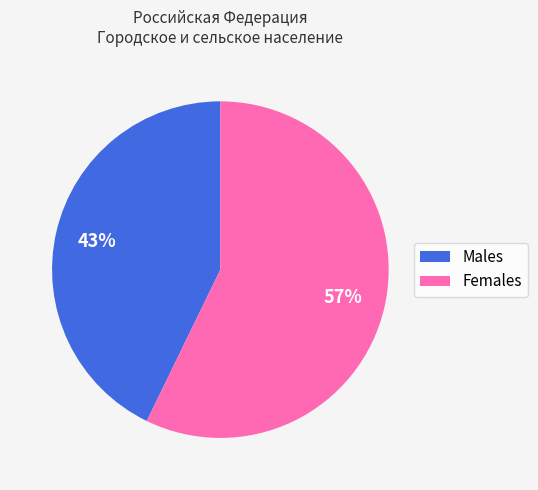

Which has a higher value, Females or Males?

Females